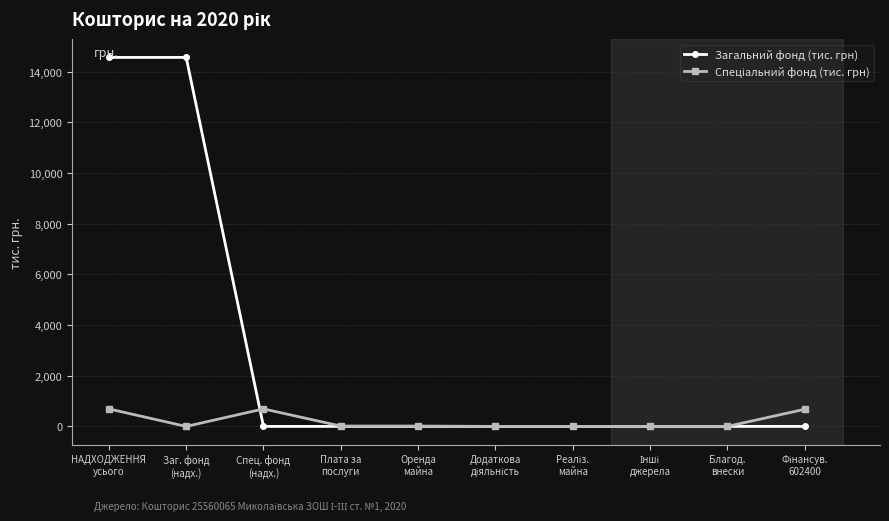

Is this an area chart (filled region under the line)?

No